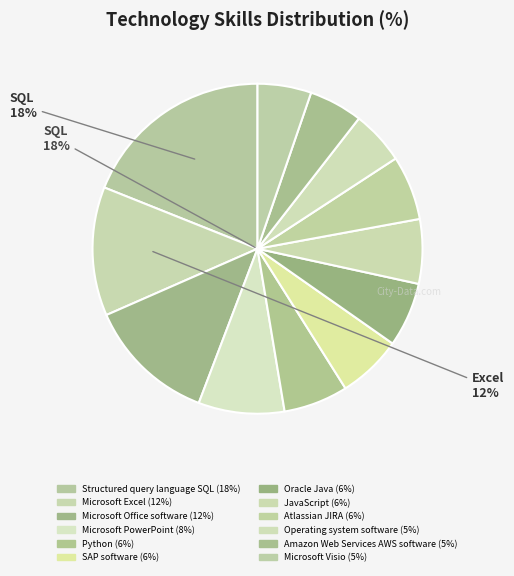

Is the sum of Structured query language SQL and Microsoft Visio greater than half?

No